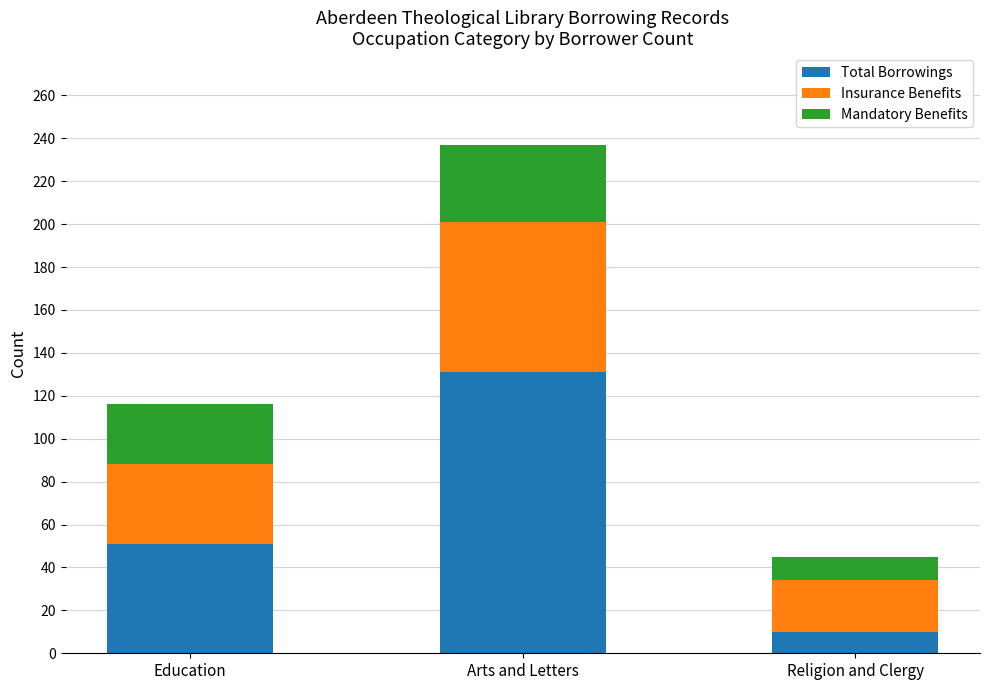

What is the maximum value for Total Borrowings?

131